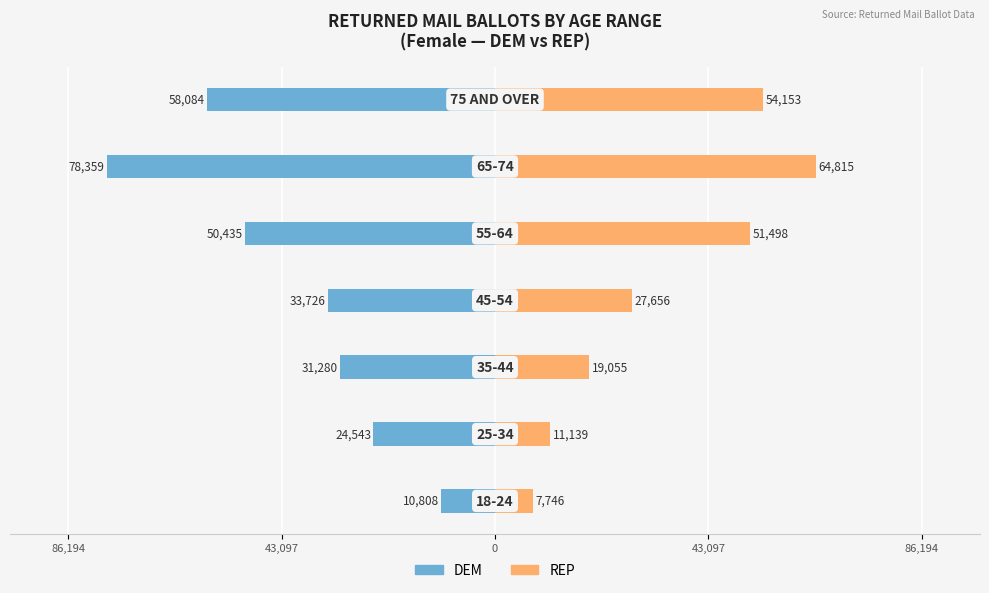

How many distinct data groups are displayed?

2